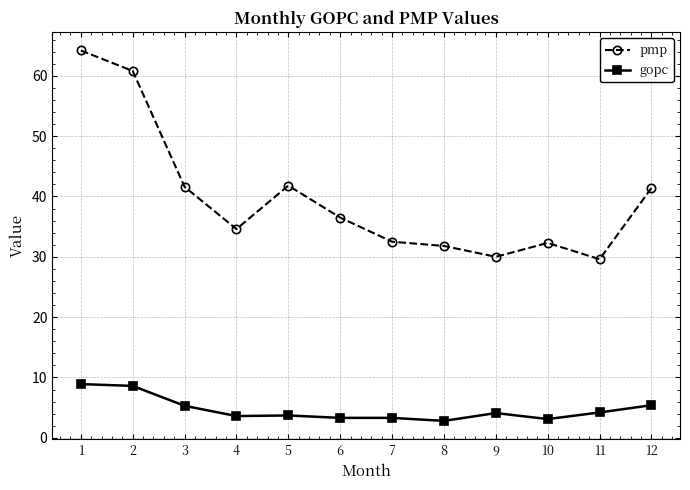

True or false: gopc and pmp intersect in this chart.

False